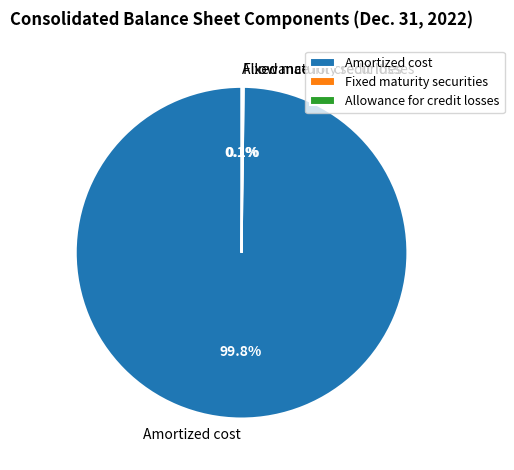

What is the largest slice in the pie chart?

Amortized cost